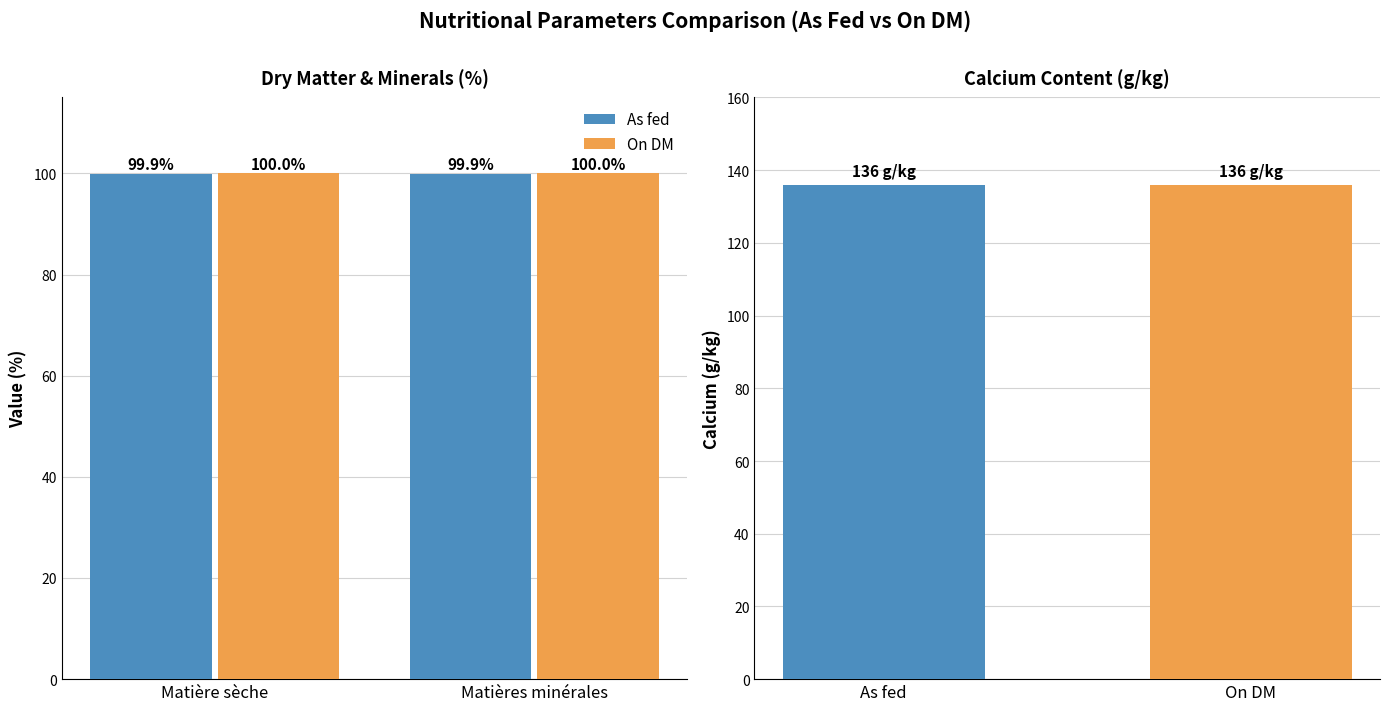

The value of On DM at Matières minérales is 35.1. True or false?

False